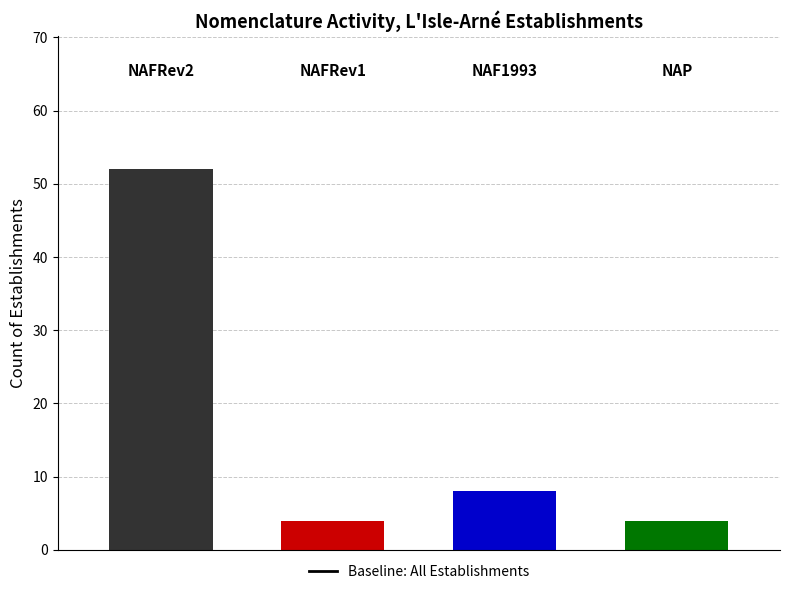

Where does the data first go above 8?

NAFRev2